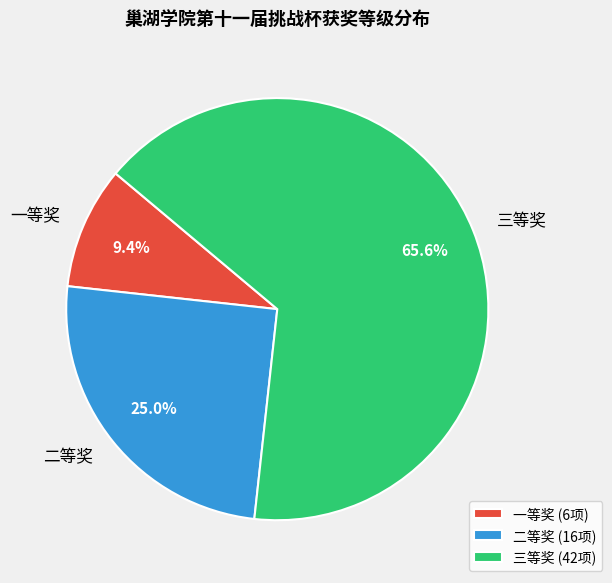

Which category has the biggest portion of the pie?

三等奖